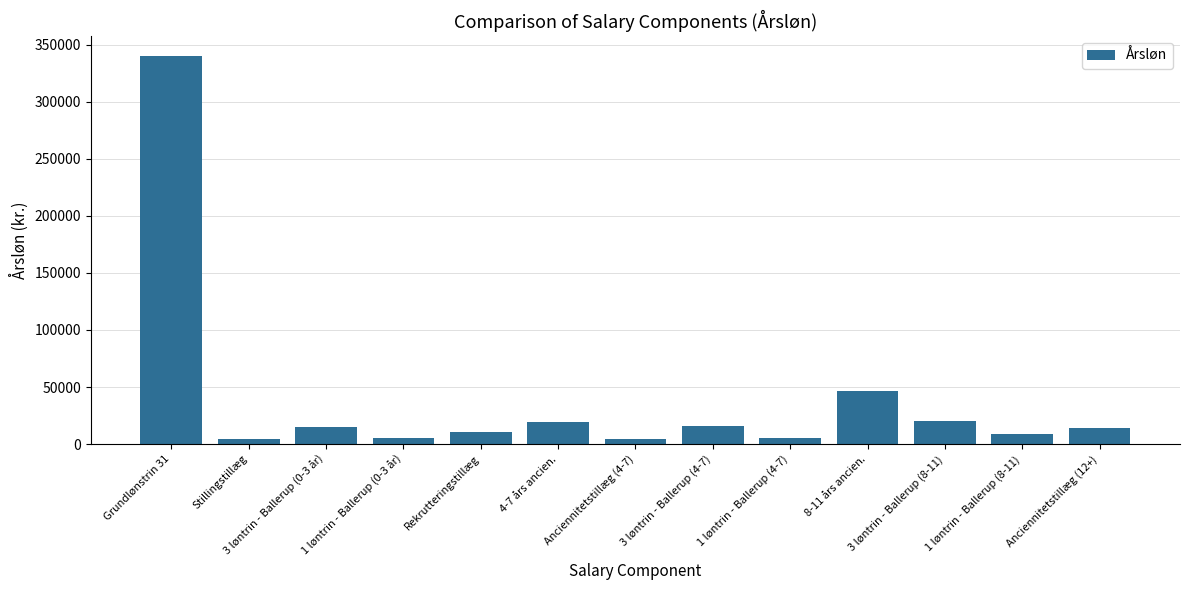

Which category has the highest value across all series?

Grundlønstrin 31